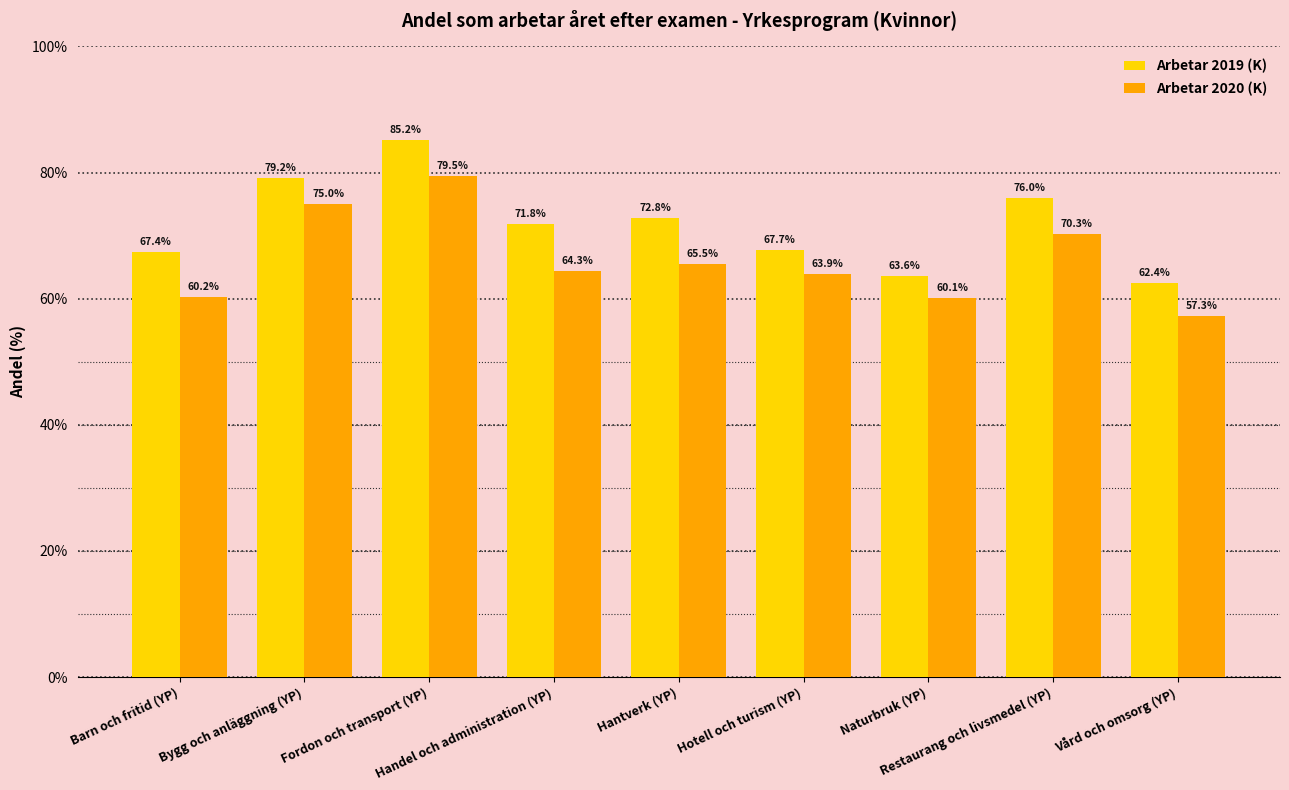

What is the average value of the Arbetar 2019 (K) series?

71.8